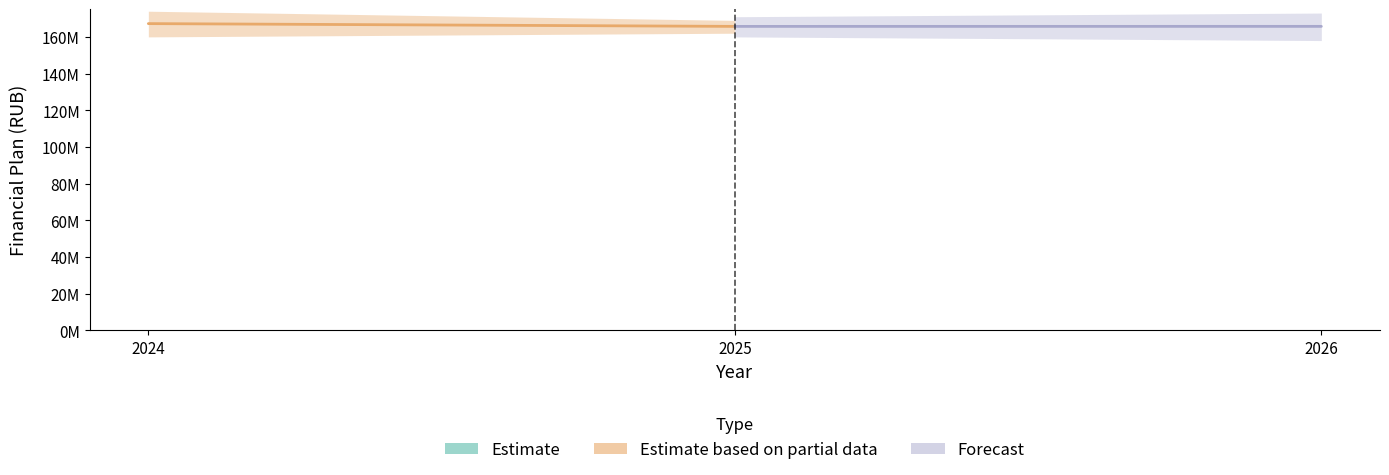

What is the sum of all Forecast values?

331461332.6